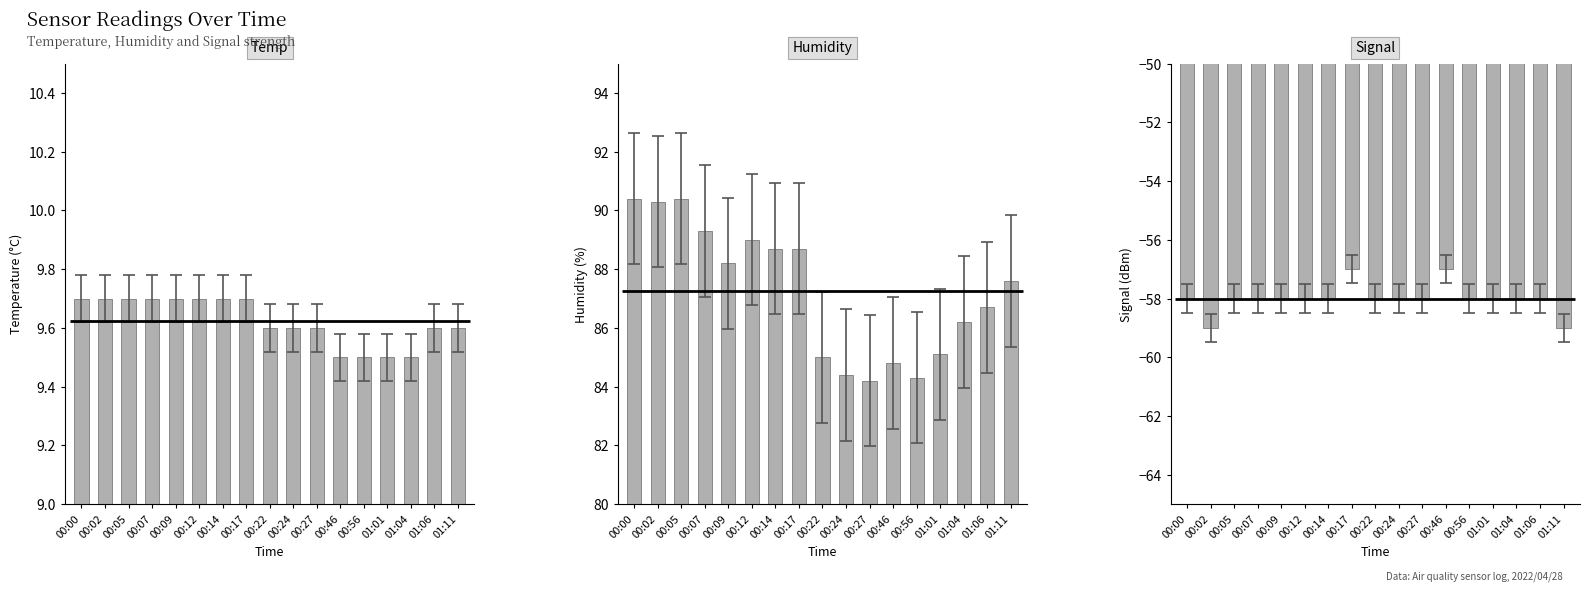

What is the difference between the maximum and second lowest values in the Signal series?

2.0